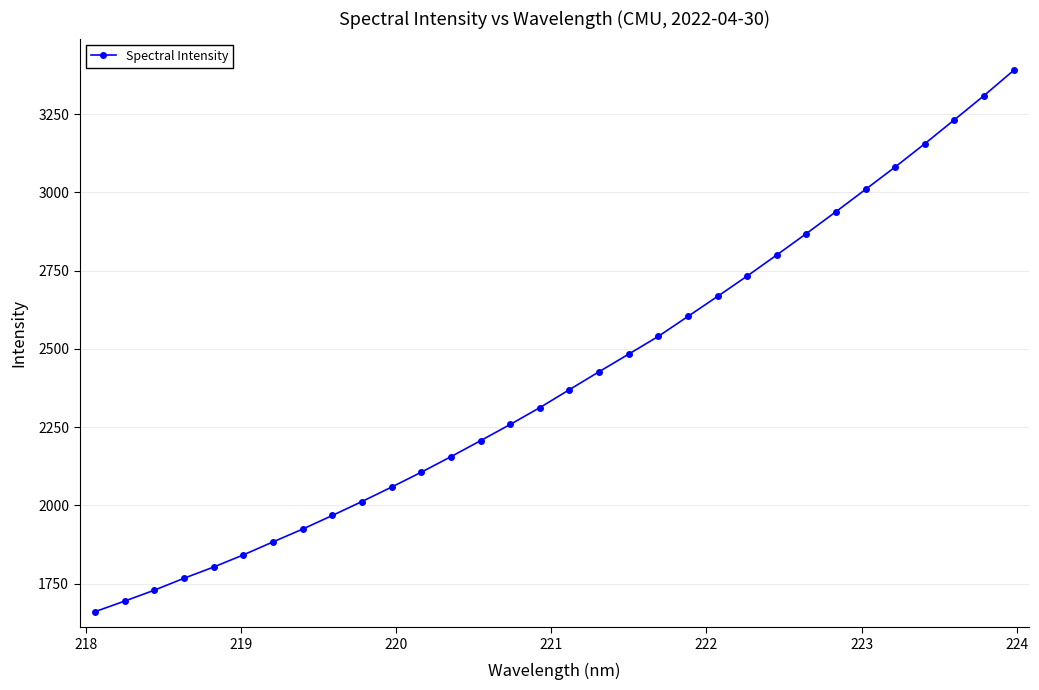

What is the difference between the maximum and minimum values?

1729.2